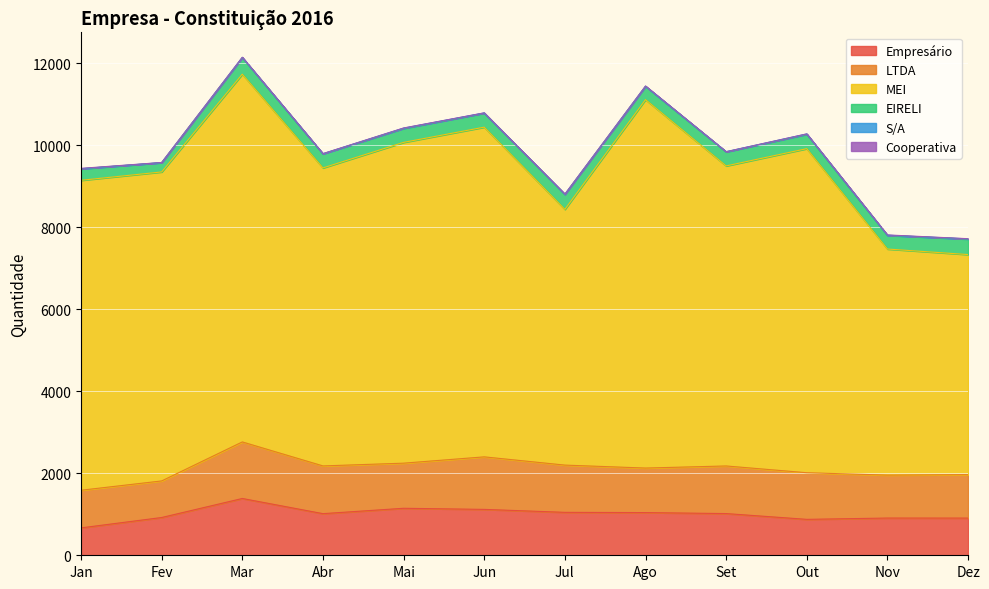

List the labels in order of MEI value, smallest first.

Dez, Nov, Jul, Abr, Set, Fev, Jan, Mai, Out, Jun, Mar, Ago